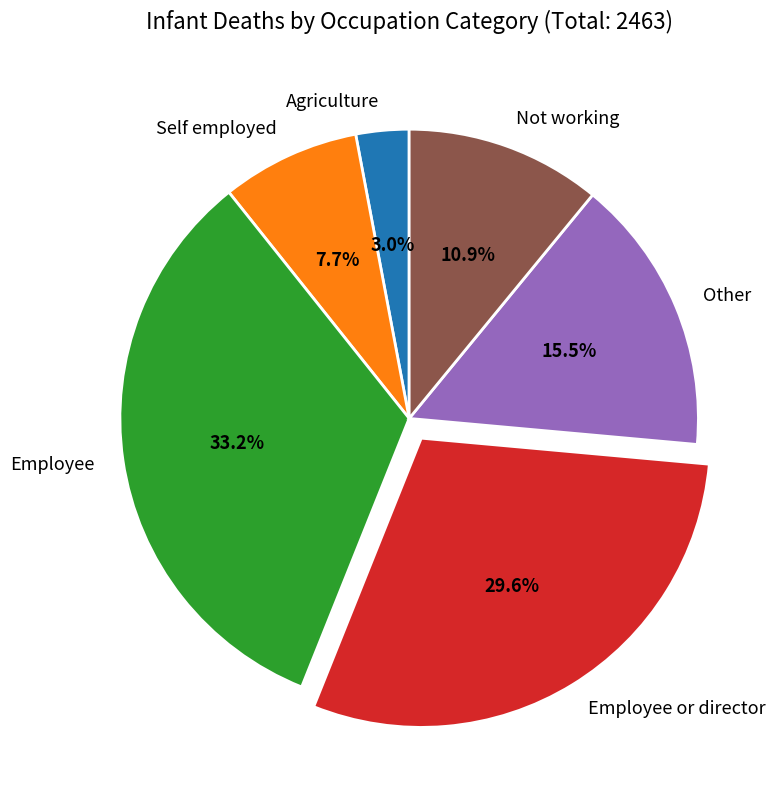

Is there any slice that represents more than half of the pie?

No